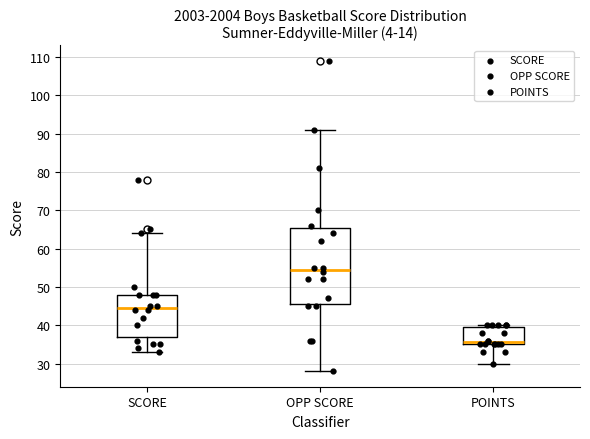

Which box's median line is the lowest?

POINTS